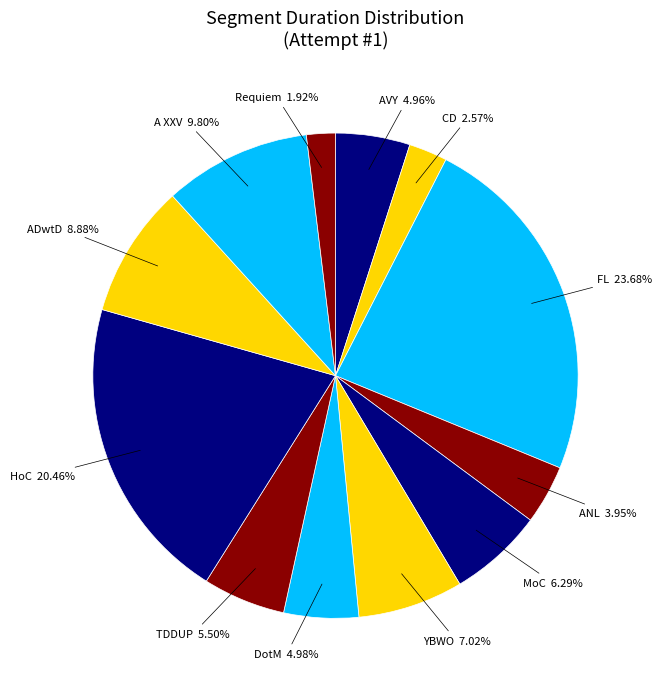

Does any single category account for the majority?

No